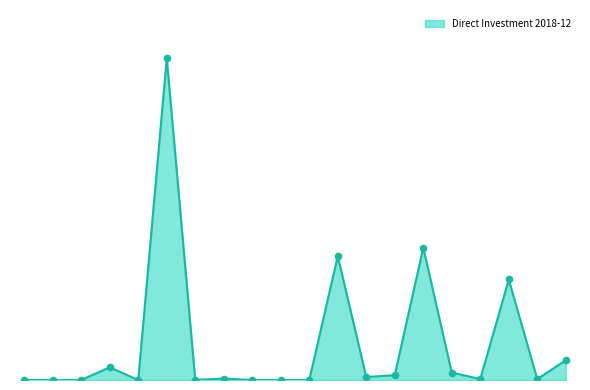

Does the chart have visible grid lines?

No